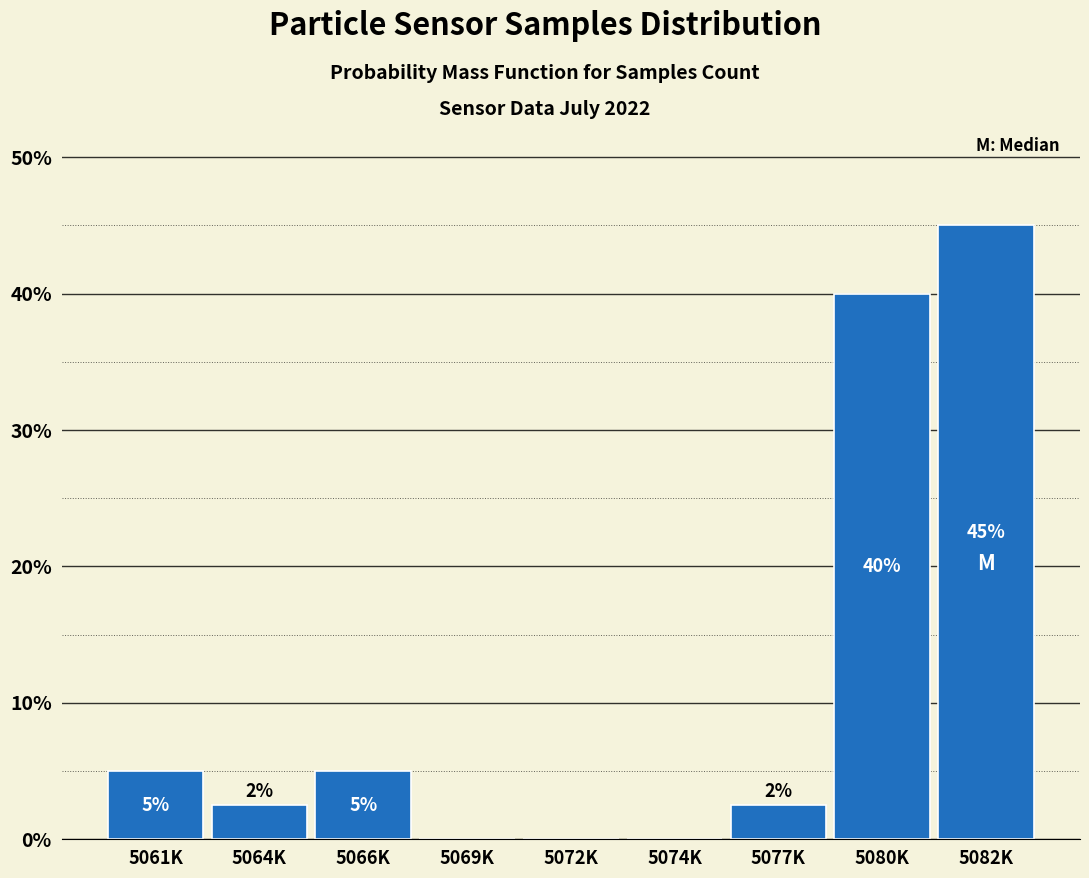

Is it true that the value at 5069K is 0.0?

True